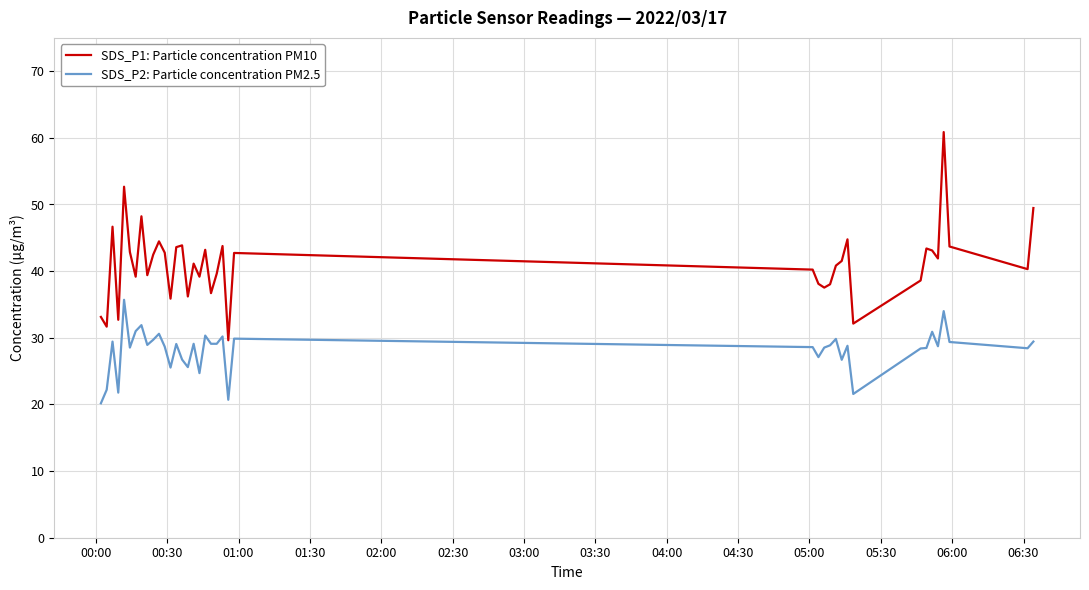

What is the maximum value for SDS_P1: Particle concentration PM10?

60.9